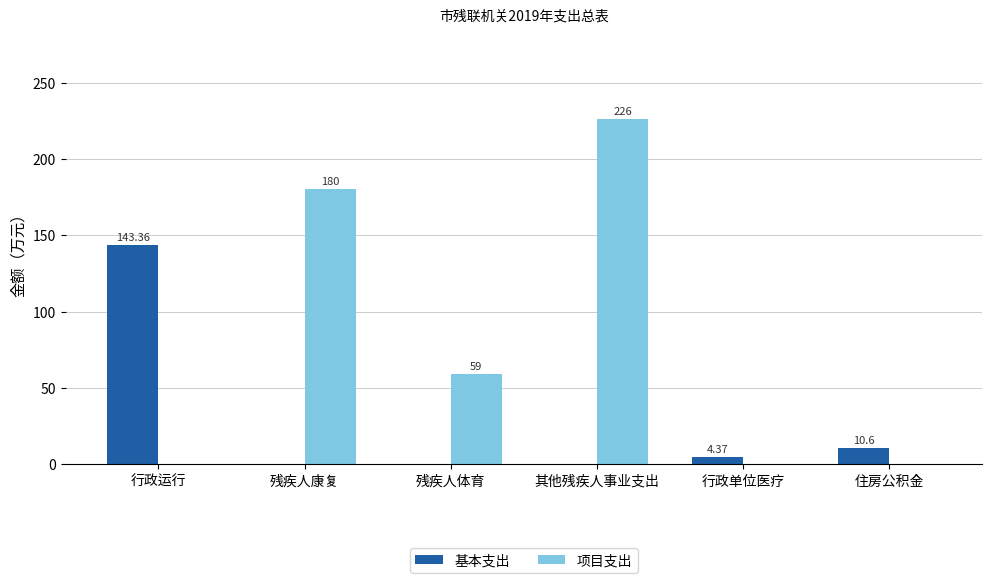

Between 行政运行 and 行政单位医疗, which series saw the biggest shift?

基本支出